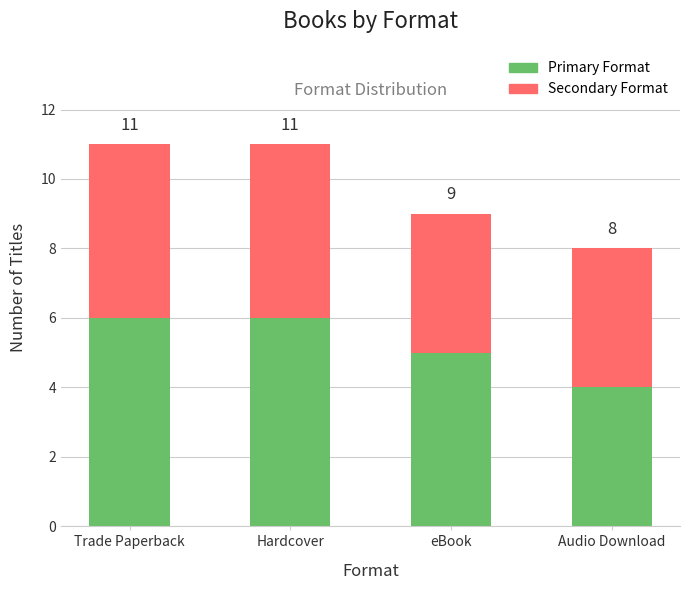

Are the bars horizontal?

No